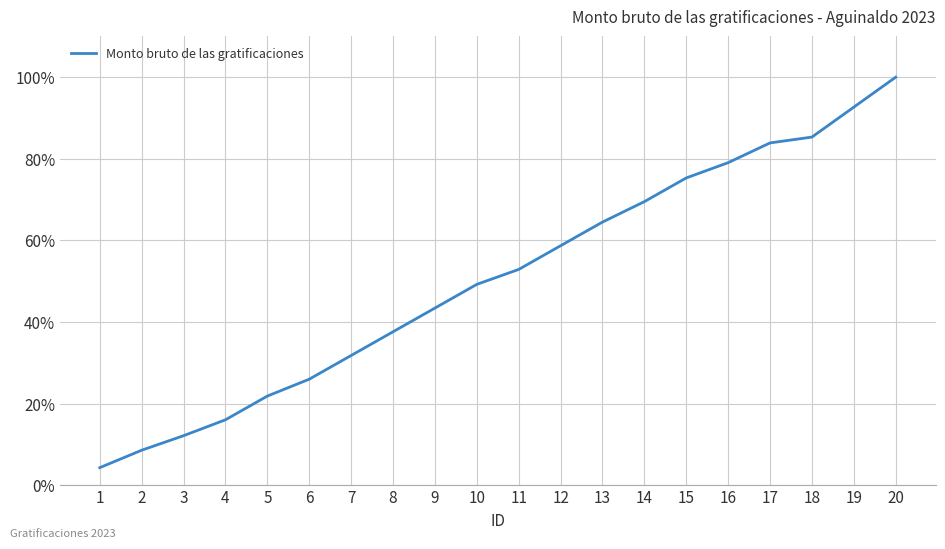

The chart shows a value of 21.8 at 5. True or false?

True